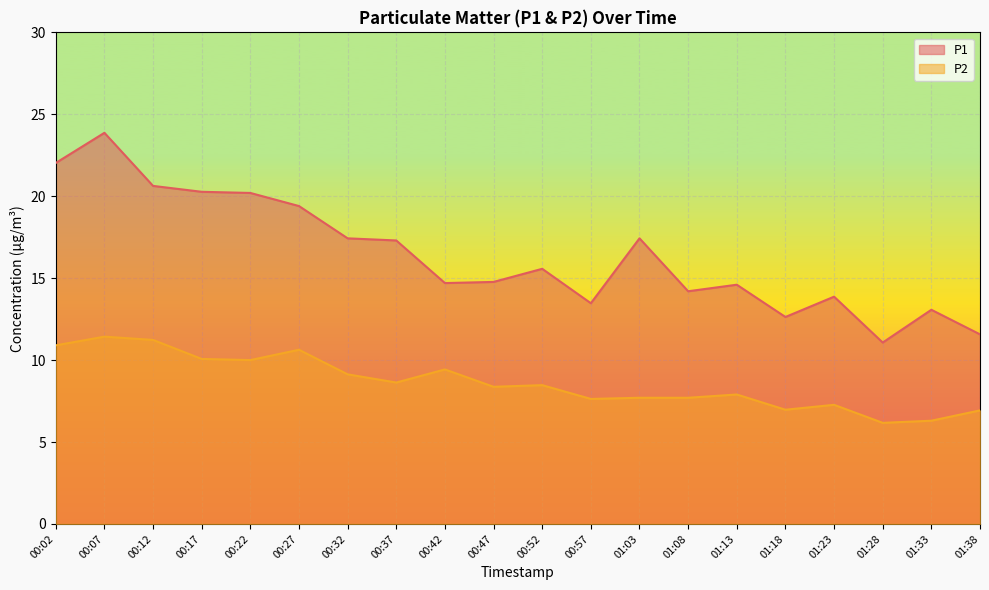

Which category has the highest value in the P1 series?

00:07